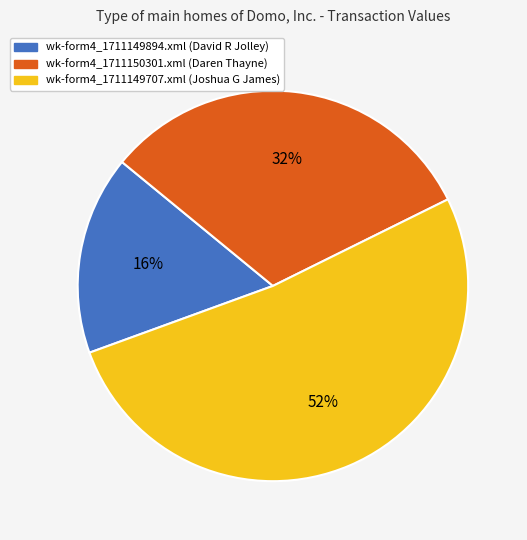

To the nearest percent, what is the average slice percentage?

33%